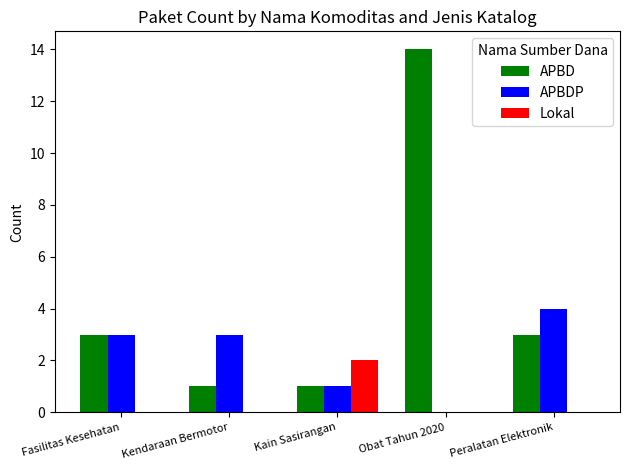

What is the sum of the APBD values at Peralatan Elektronik and Fasilitas Kesehatan?

6